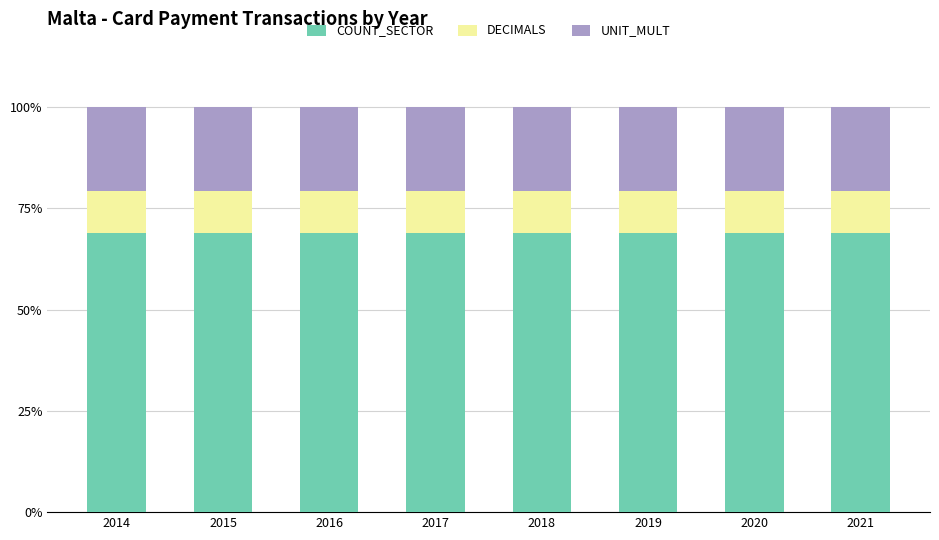

The value of COUNT_SECTOR at 2016 is 69.0. True or false?

True